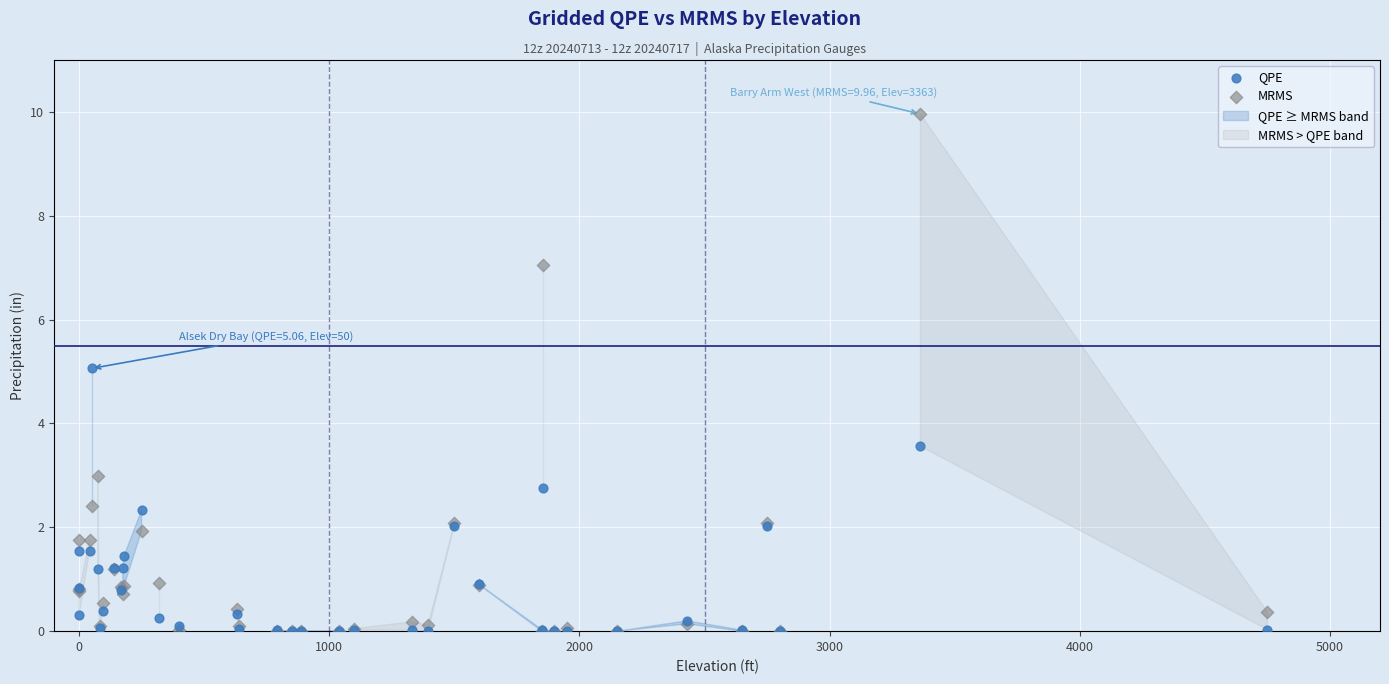

In the MRMS series, what Y value is closest to 4?

3.0